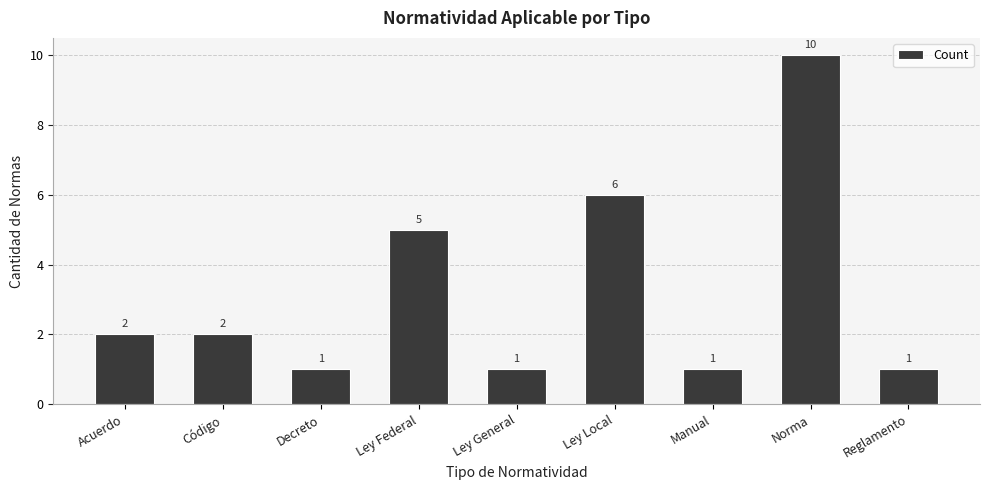

Which has a higher value, Decreto or Ley Federal?

Ley Federal